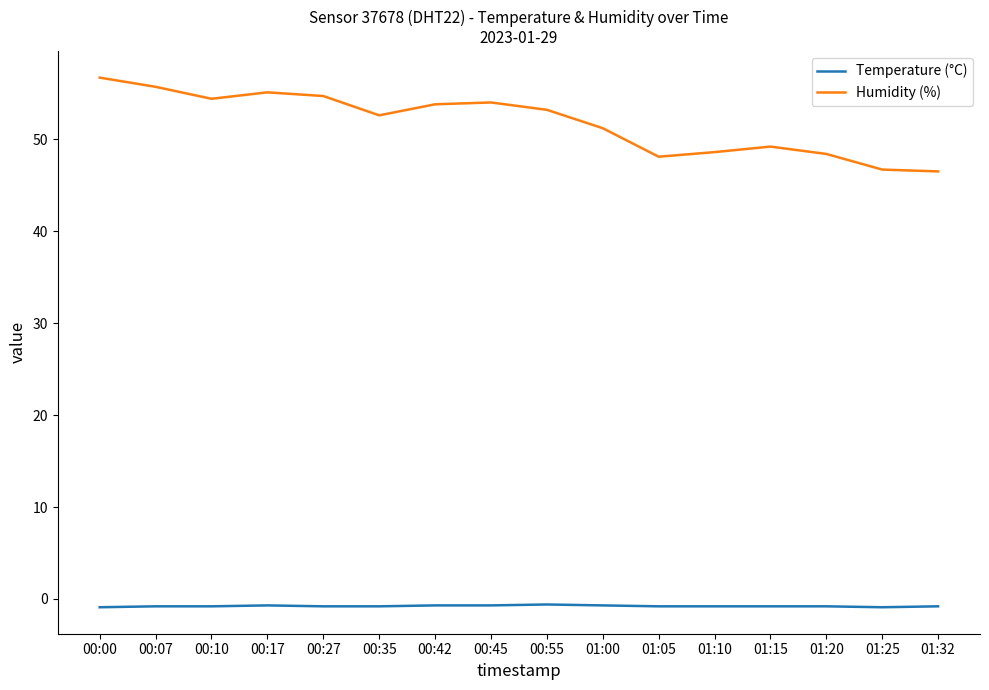

Does the chart have visible grid lines?

No